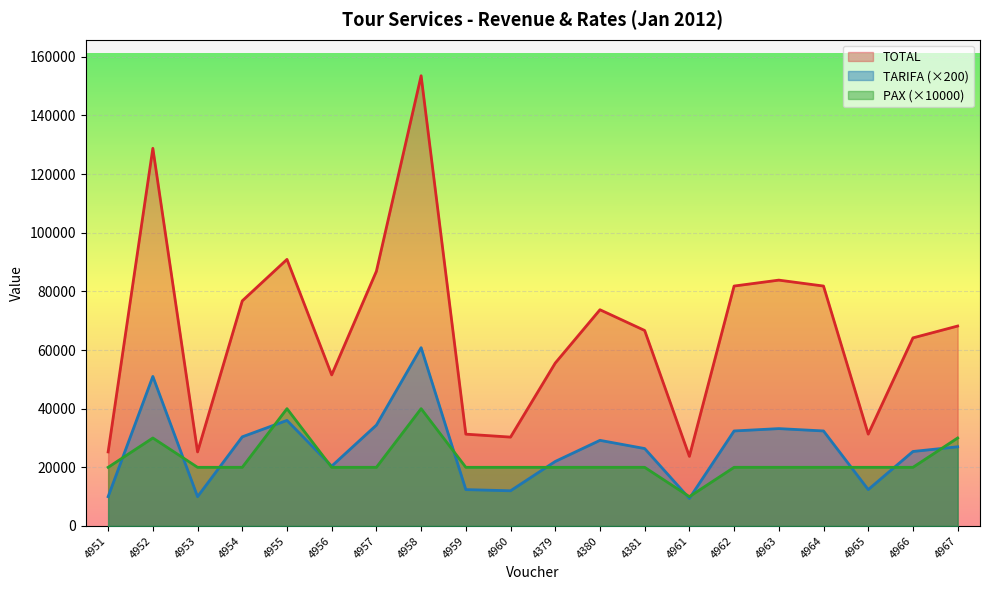

At which category does TOTAL reach its first local peak?

4952